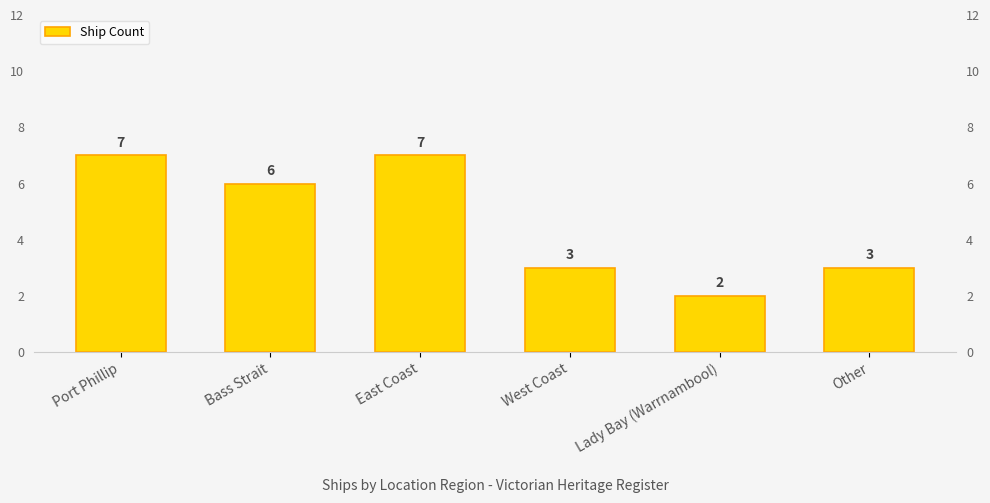

At which label does the data first exceed 6?

Port Phillip